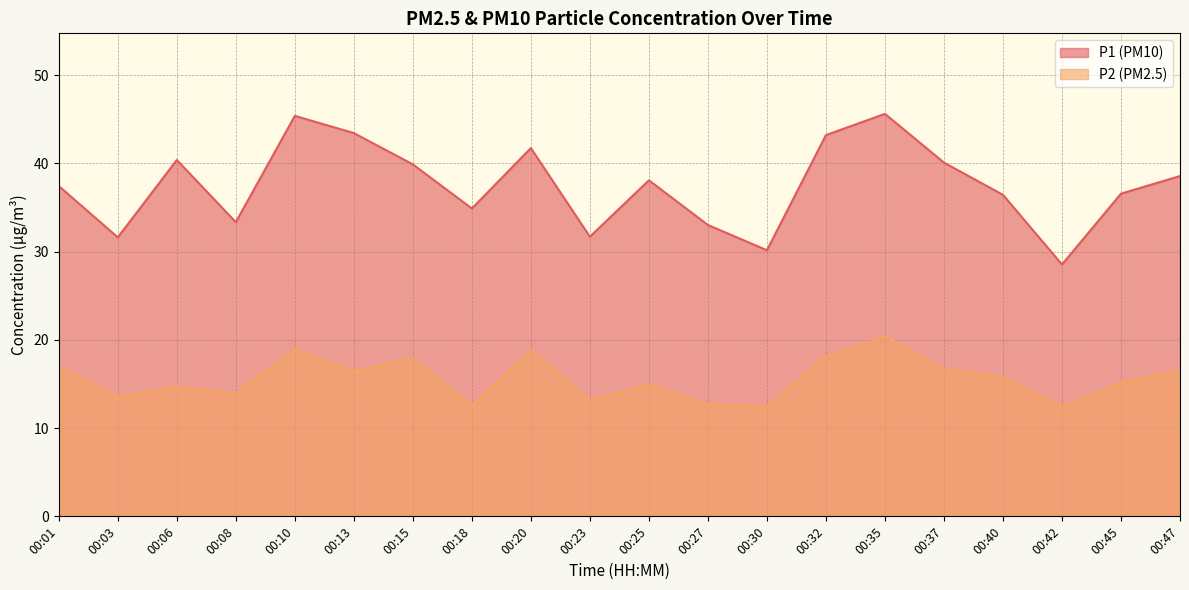

The value of P2 at 00:37 is 11.7. True or false?

False